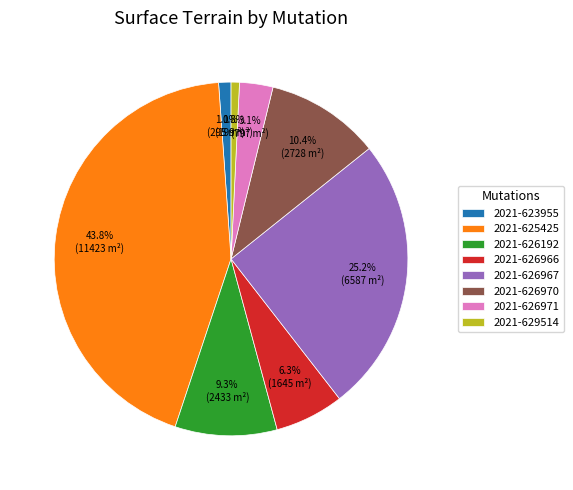

Approximately how many times larger is the value at 2021-626970 compared to 2021-625425?

0.2